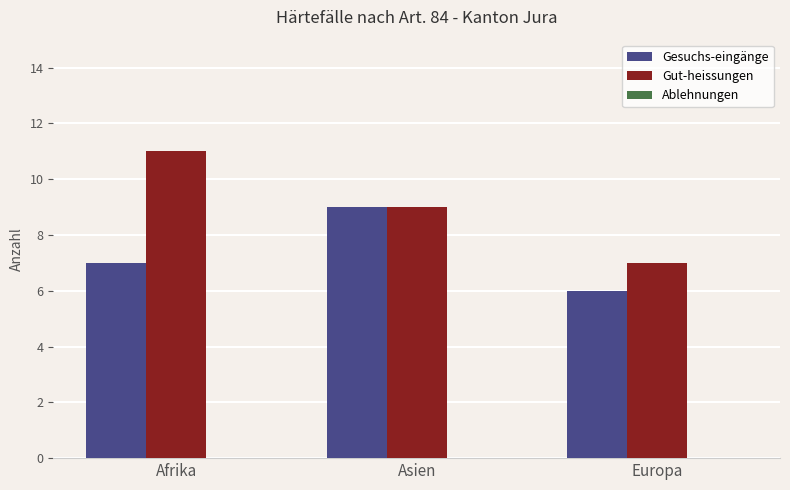

How many bars are there in each group?

2